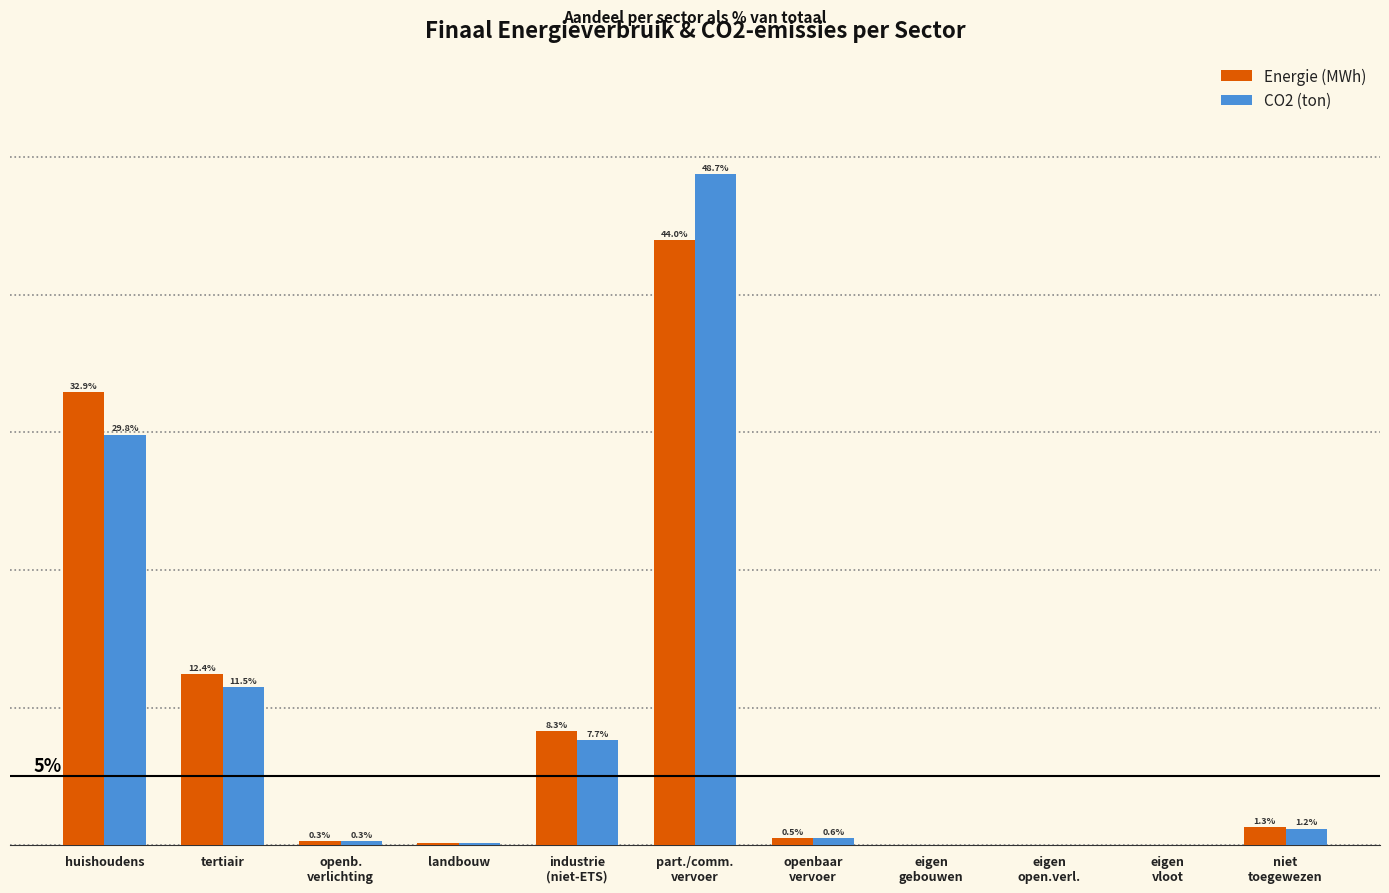

Where is Energie (MWh) nearest to the value 21?

tertiair